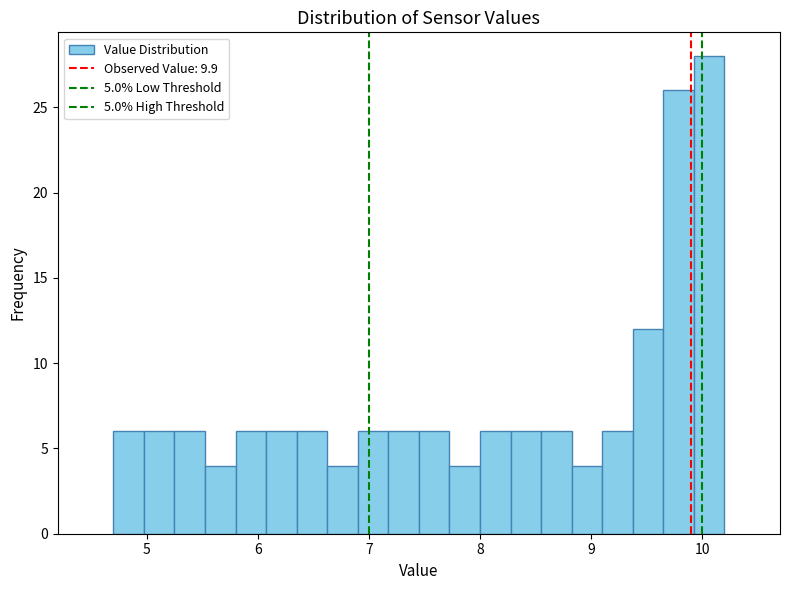

Read against the x-axis, roughly where is the centre of the tallest bar?

10.1